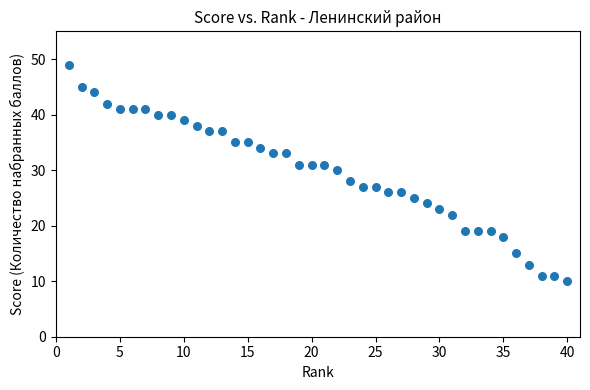

What is the range of Y values (max minus min)?

39